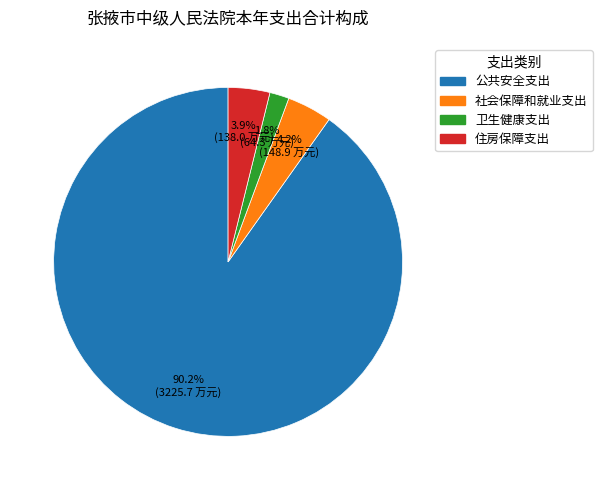

Is it true that 卫生健康支出 is 2% of the pie?

True